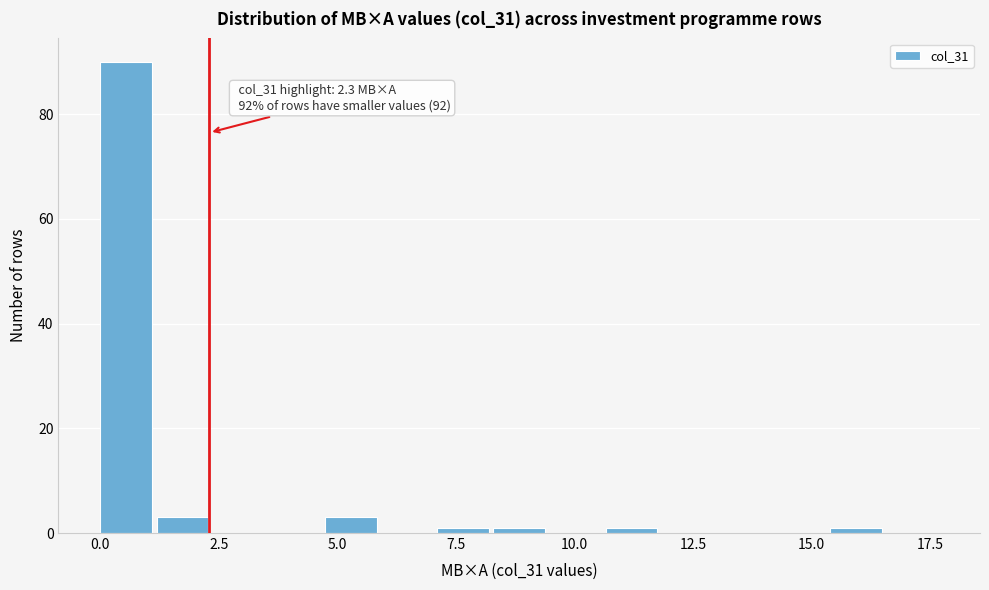

Read against the x-axis, roughly where is the centre of the tallest bar?

0.5